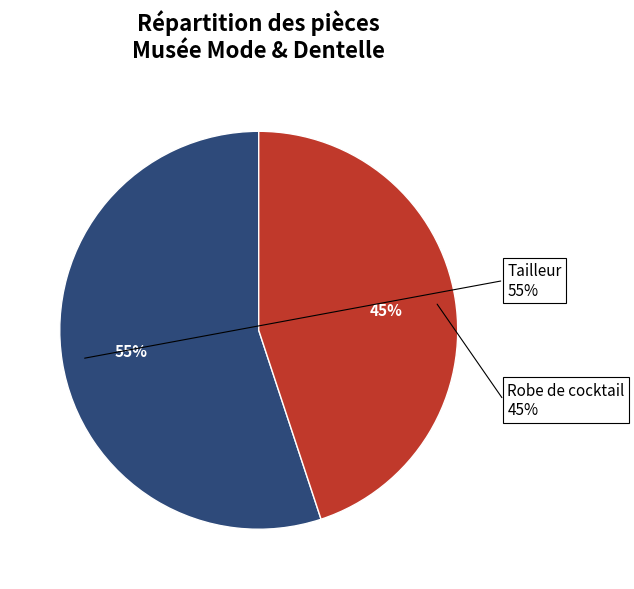

What is the largest slice in the pie chart?

Tailleur